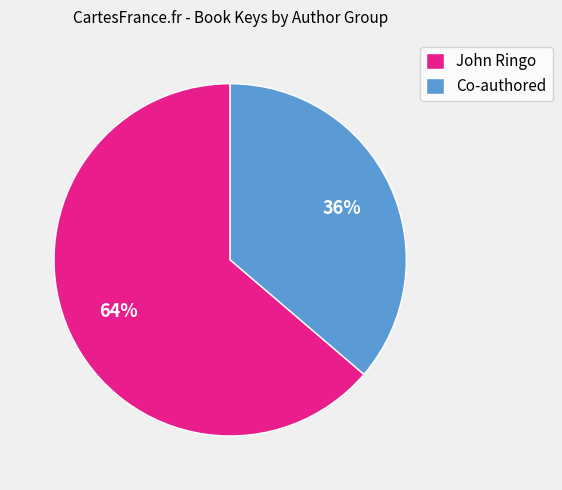

Rank the categories by value from highest to lowest.

John Ringo, Co-authored